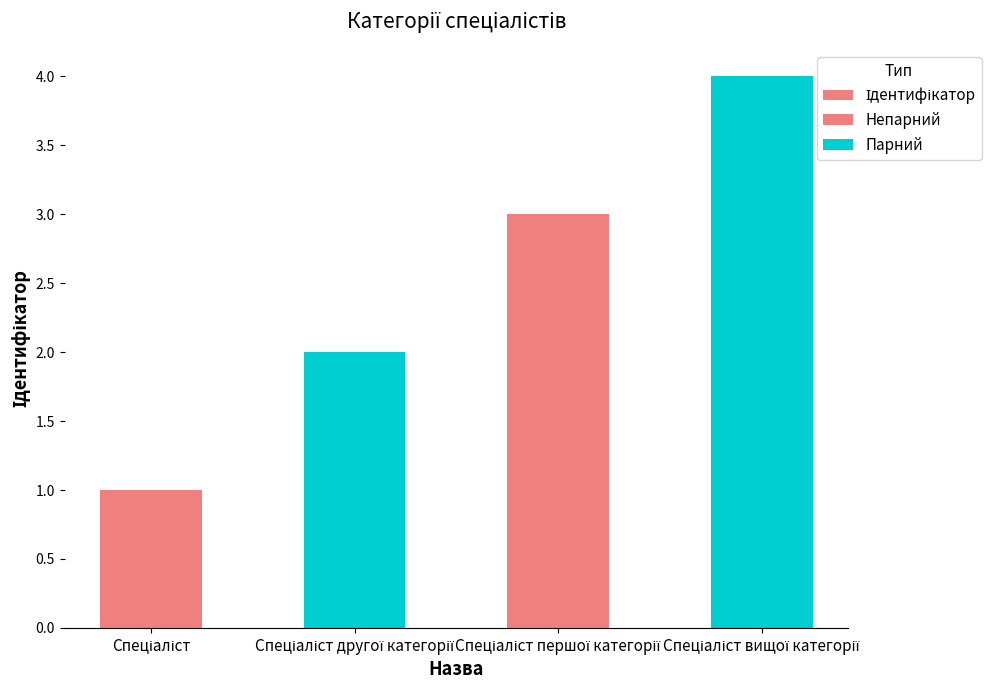

Count the number of categories in the chart.

4